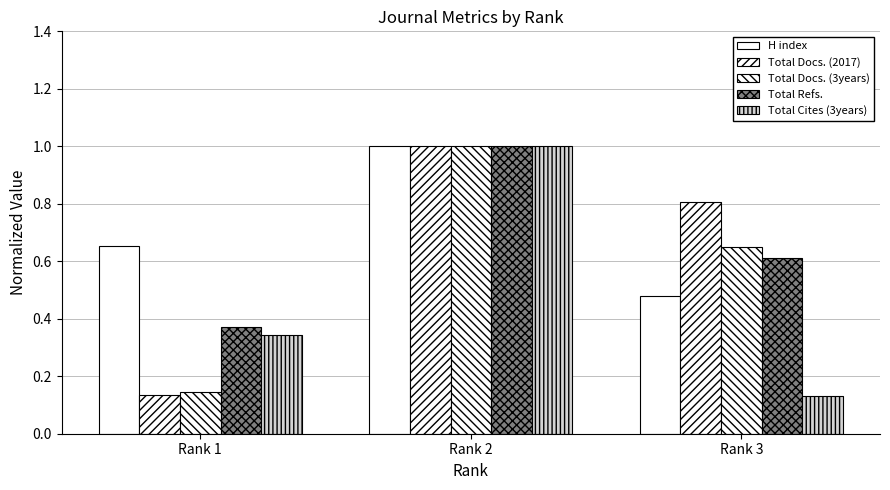

At which category is the sum across all series the highest?

Rank 2